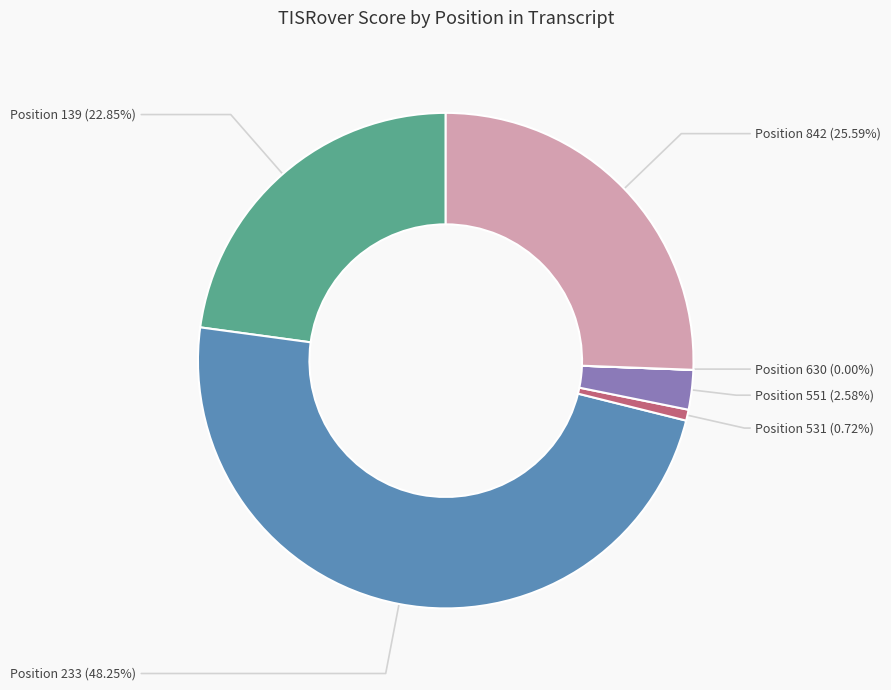

Does any single category account for the majority?

No